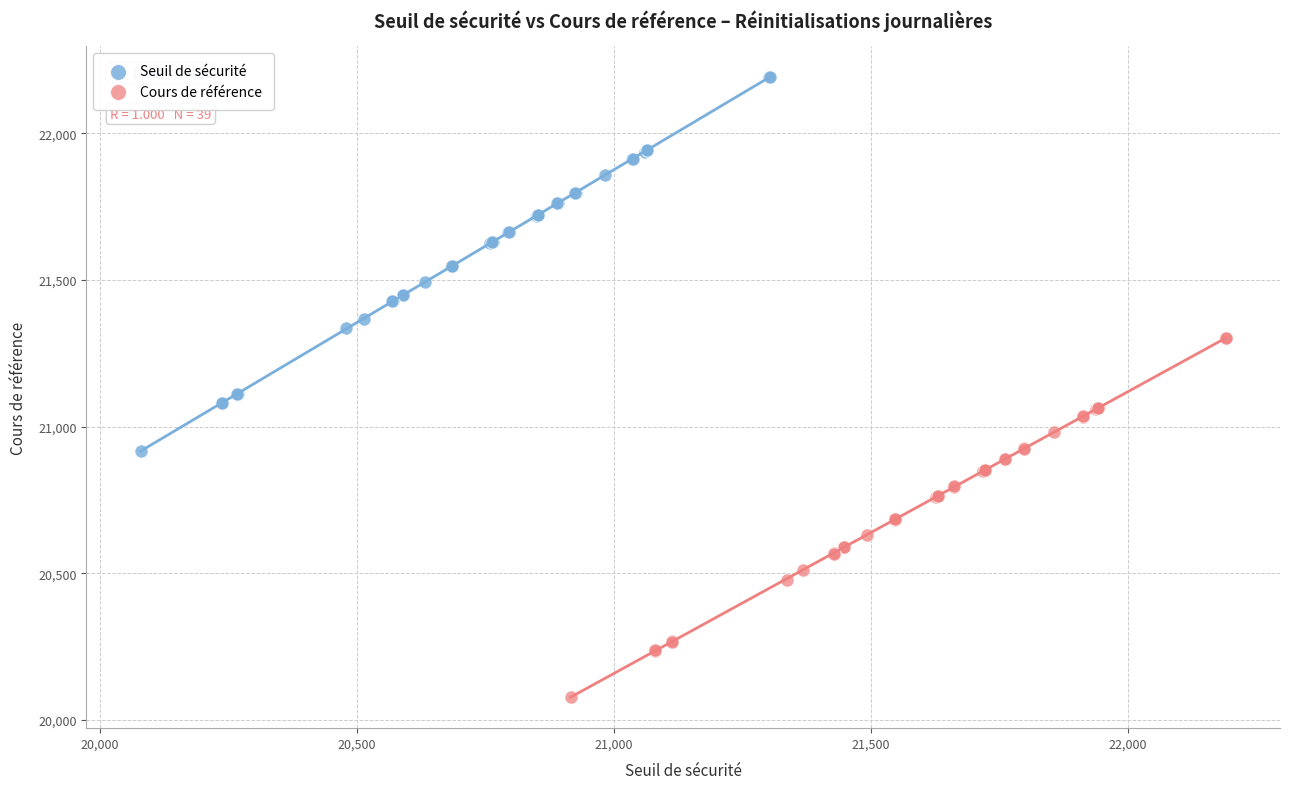

Which series reaches the maximum Y coordinate?

Seuil de sécurité